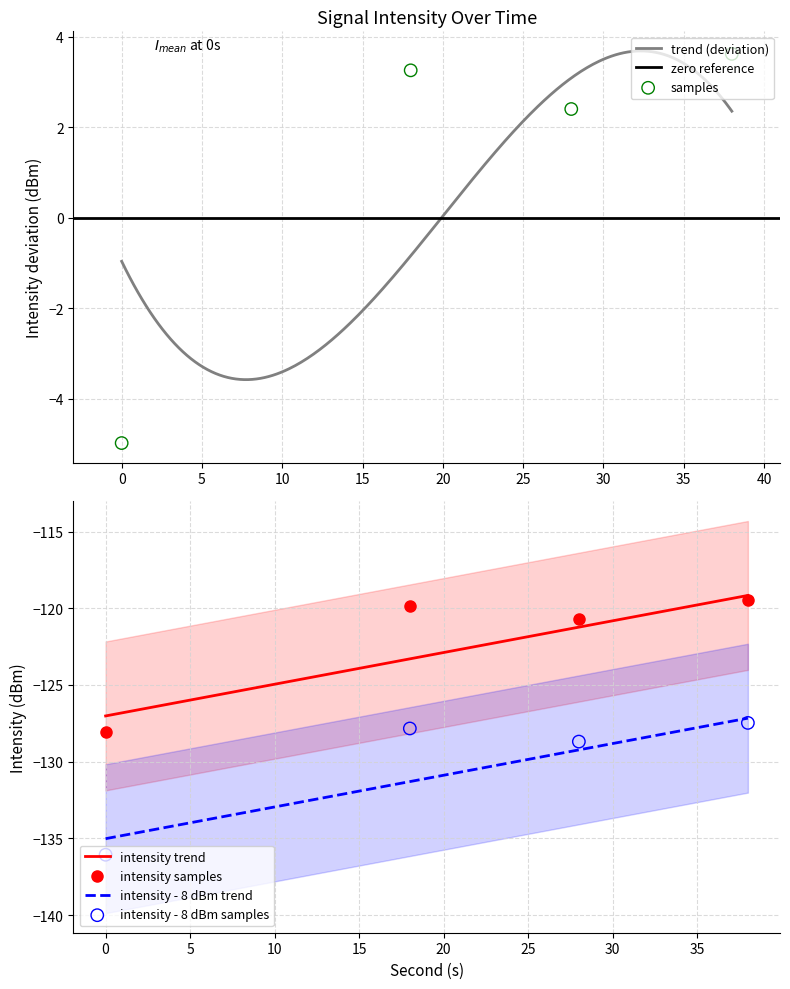

Is the value of second at 24 greater than the value of intensity(dBm) at 24?

Yes